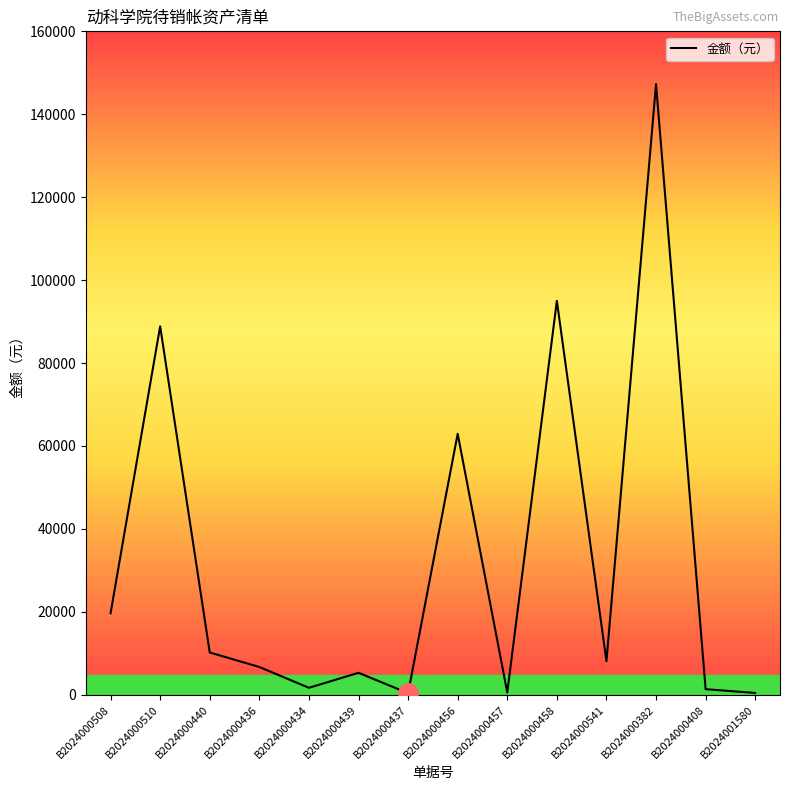

How many lines are shown in the chart?

1